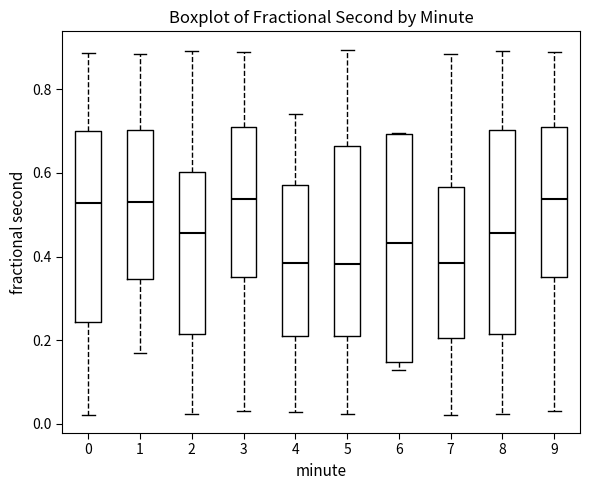

Reading left to right, transcribe this box plot: for each box, give where its median line is, the range the box spans, and where its two whiskers end, as read against the y-axis. The values are not printed on the chart, so give them approximately, as read against the axis.

0: median 0.52, box 0.24 to 0.70, whiskers 0.02 to 0.88
1: median 0.54, box 0.34 to 0.70, whiskers 0.16 to 0.88
2: median 0.46, box 0.22 to 0.60, whiskers 0.02 to 0.90
3: median 0.54, box 0.36 to 0.70, whiskers 0.02 to 0.90
4: median 0.38, box 0.20 to 0.58, whiskers 0.02 to 0.74
5: median 0.38, box 0.20 to 0.66, whiskers 0.02 to 0.90
6: median 0.44, box 0.14 to 0.70, whiskers 0.12 to 0.70
7: median 0.38, box 0.20 to 0.56, whiskers 0.02 to 0.88
8: median 0.46, box 0.22 to 0.70, whiskers 0.02 to 0.90
9: median 0.54, box 0.36 to 0.70, whiskers 0.02 to 0.90